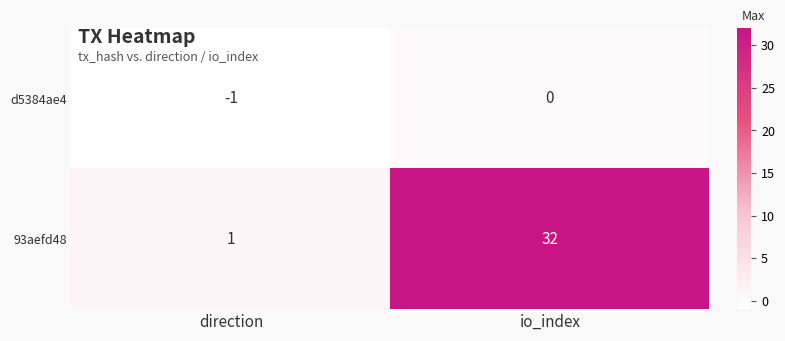

Which series has the largest total across all categories?

93aefd48